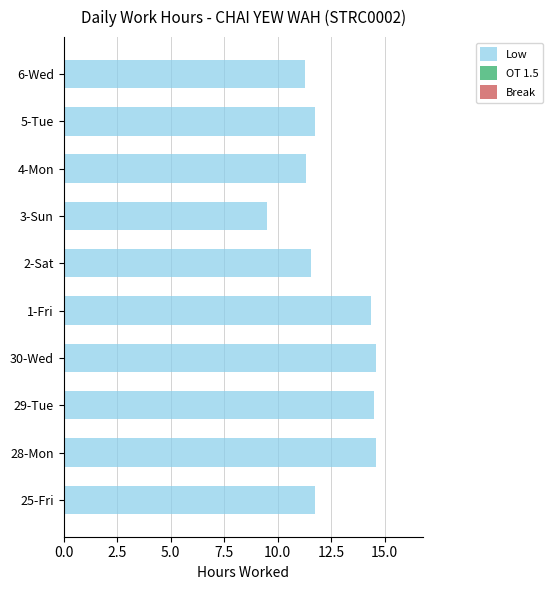

The chart shows a value of 9.5 at 3-Sun. True or false?

True